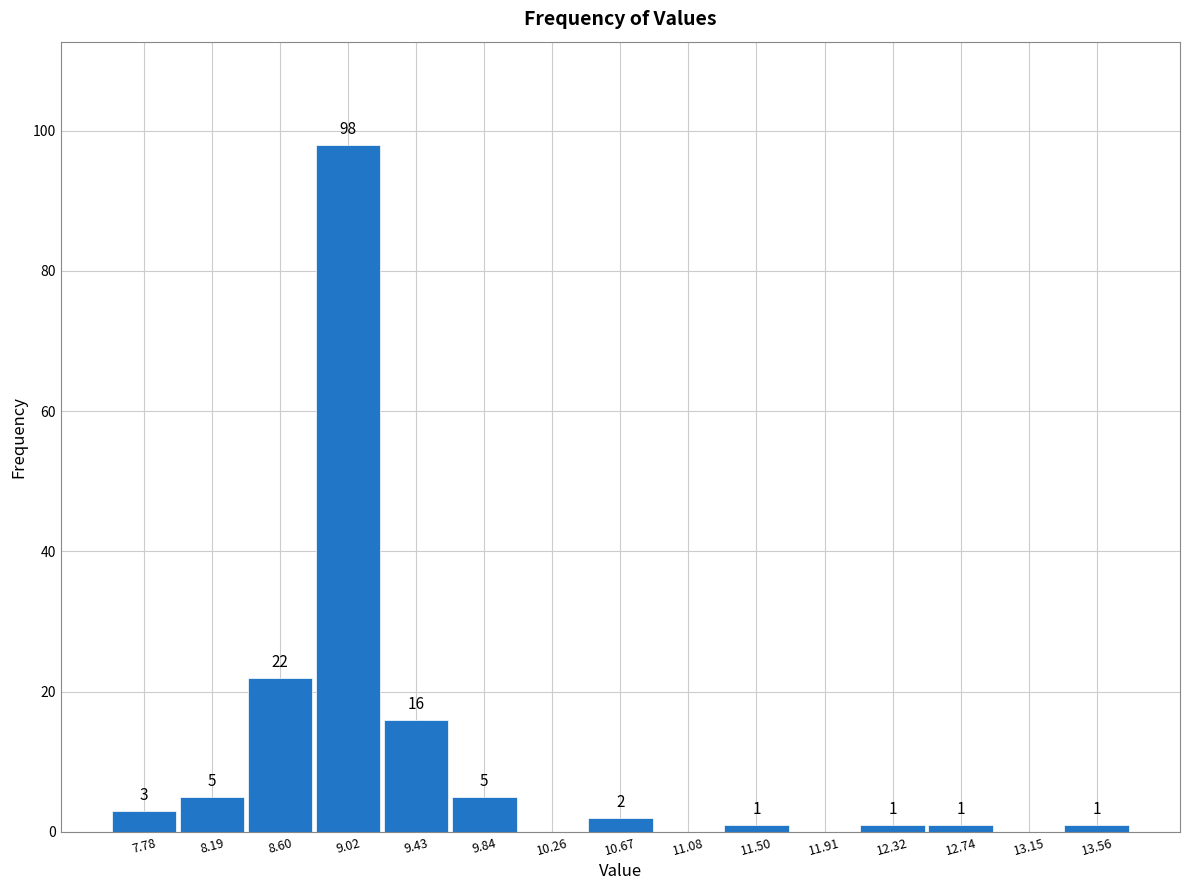

Which range on the x-axis has the tallest bar?

8.80 to 9.20